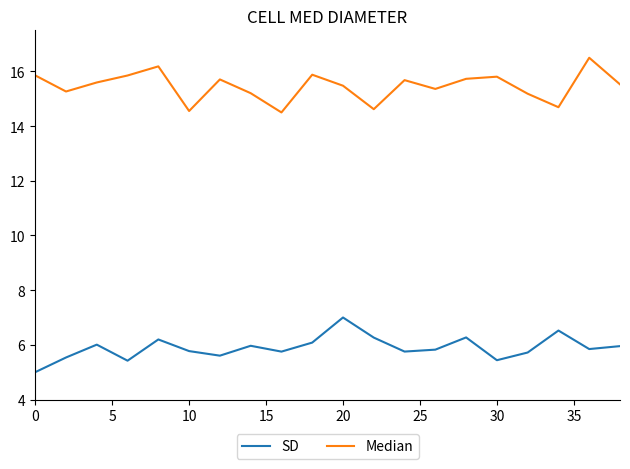

Which series has the largest total across all categories?

Median